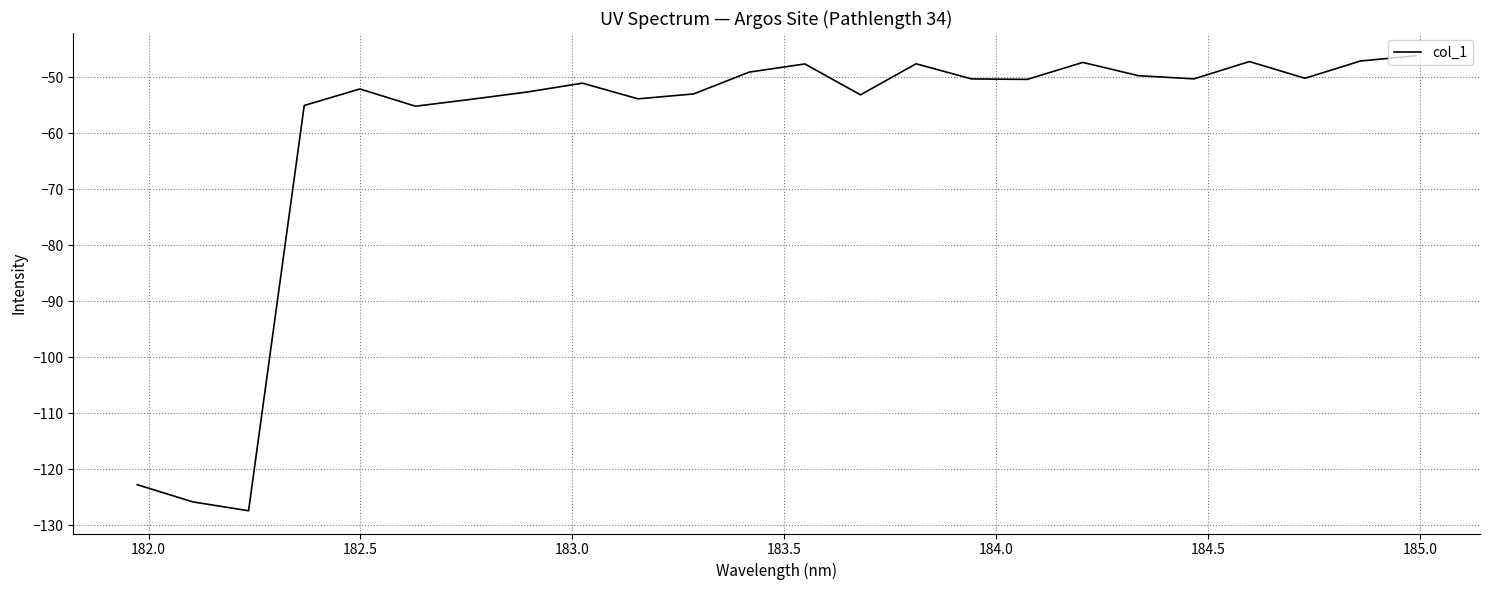

What is the greatest value displayed?

-46.1